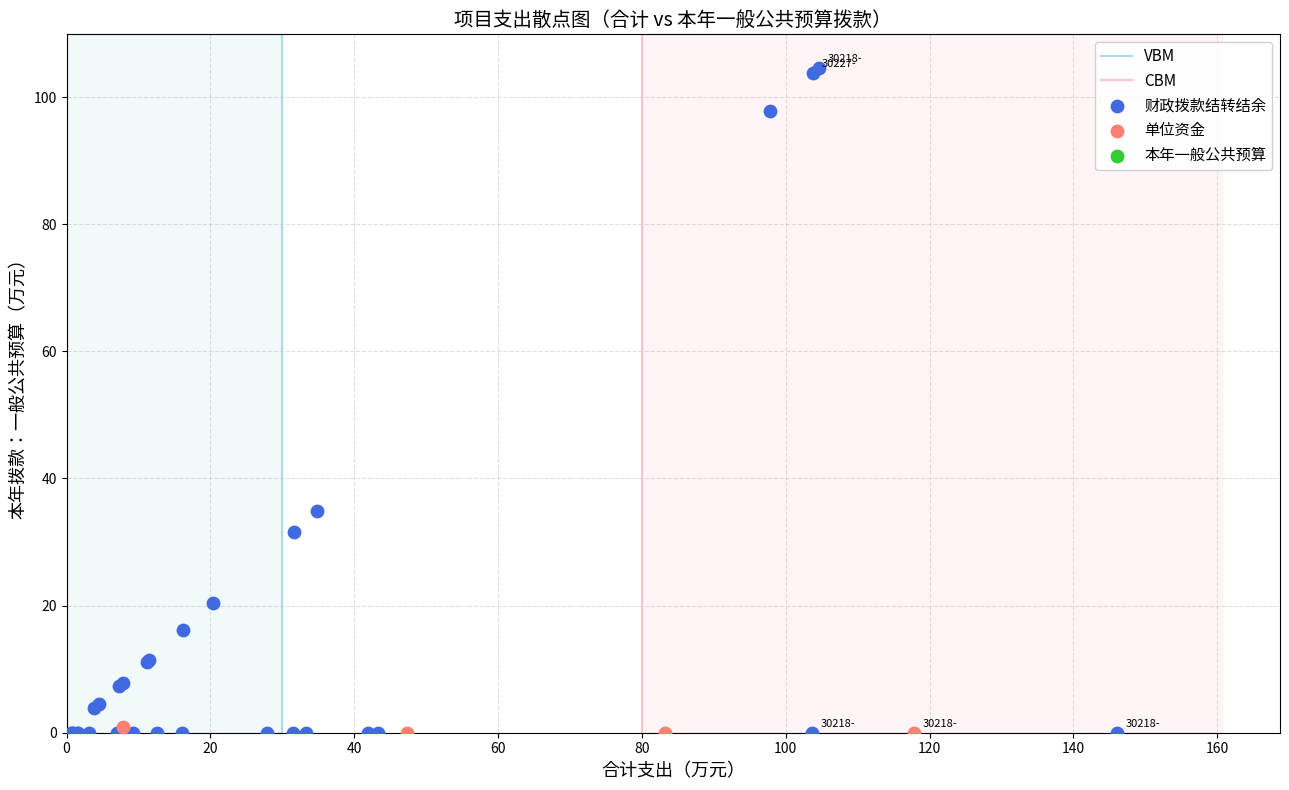

Which series reaches the maximum Y coordinate?

财政拨款结转结余